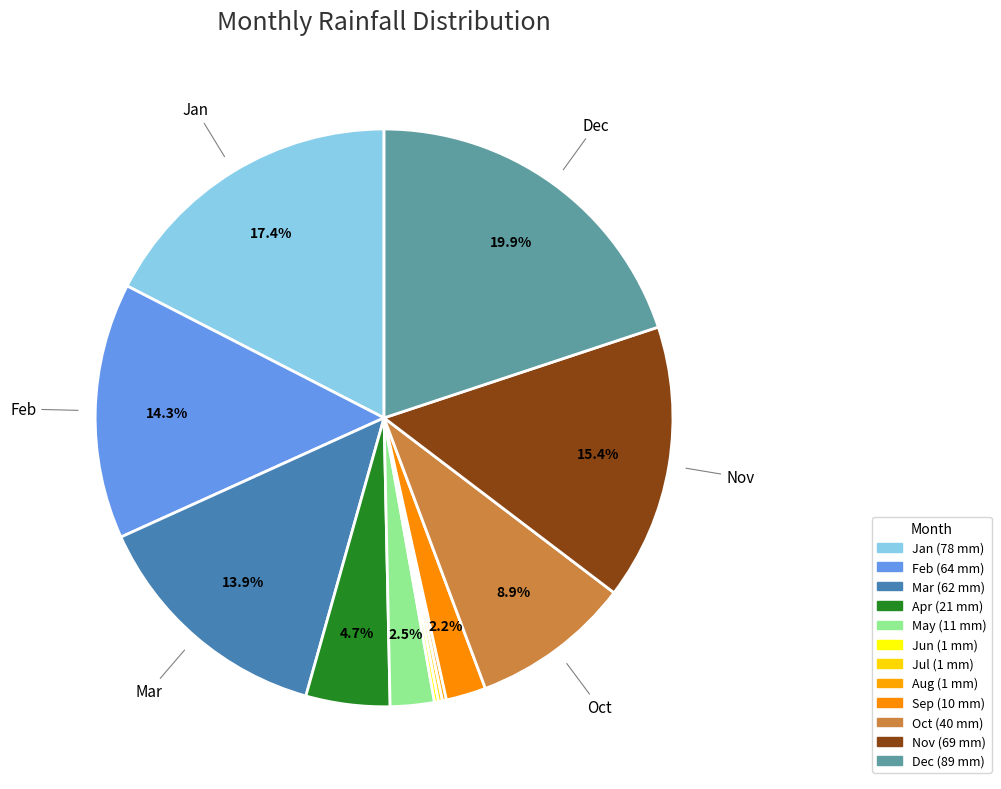

Which has a higher value, Jul or May?

May